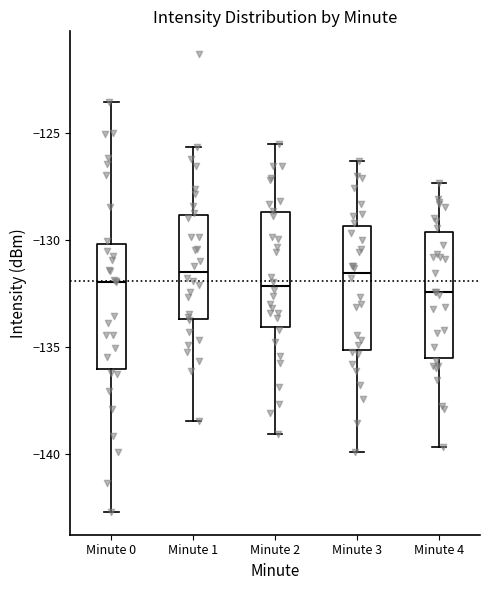

Reading left to right, transcribe this box plot: for each box, give where its median line is, the range the box spans, and where its two whiskers end, as read against the y-axis. The values are not printed on the chart, so give them approximately, as read against the axis.

Minute 0: median -132.0, box -136.0 to -130.0, whiskers -142.5 to -123.5
Minute 1: median -131.5, box -133.5 to -129.0, whiskers -138.5 to -125.5
Minute 2: median -132.0, box -134.0 to -128.5, whiskers -139.0 to -125.5
Minute 3: median -131.5, box -135.0 to -129.5, whiskers -140.0 to -126.5
Minute 4: median -132.5, box -135.5 to -129.5, whiskers -139.5 to -127.5